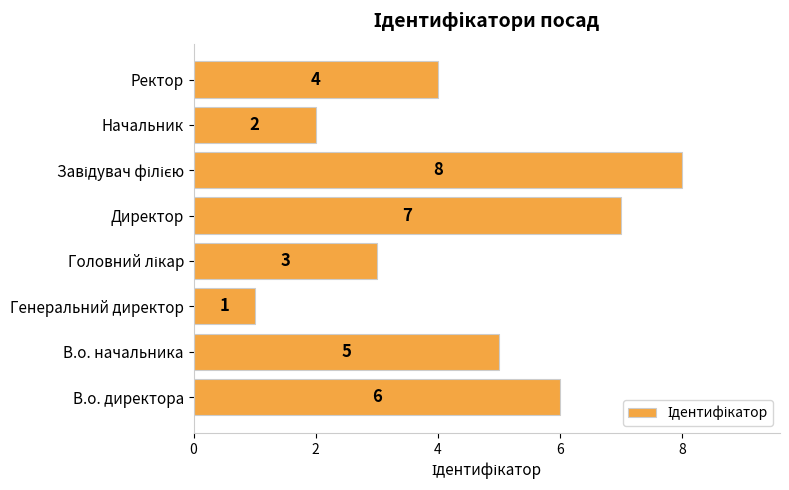

Reading top to bottom, what are all the values shown in this chart?

4	2	8	7	3	1	5	6